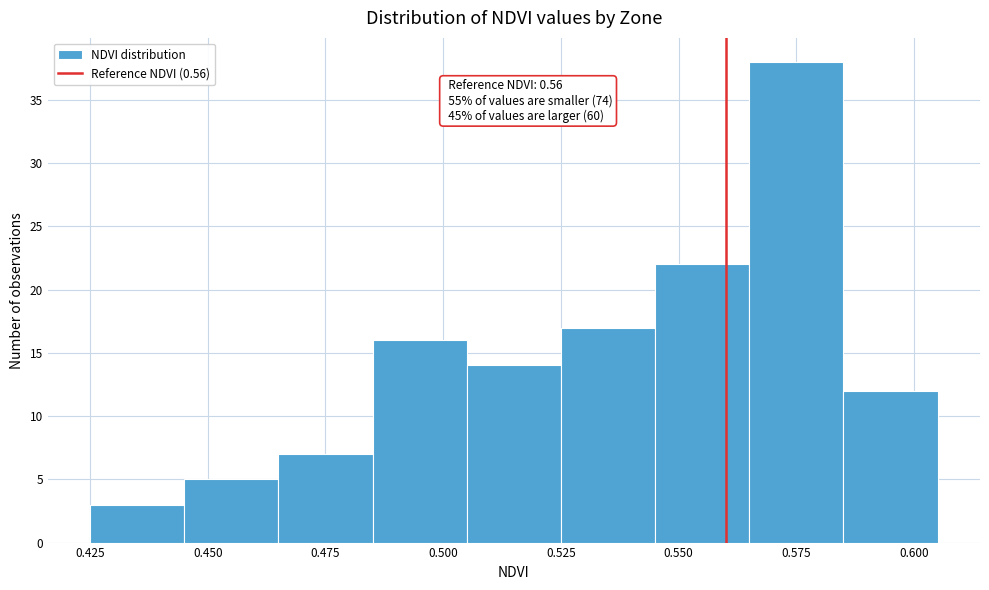

Over which range of the x-axis is the bar tallest?

0.565 to 0.585